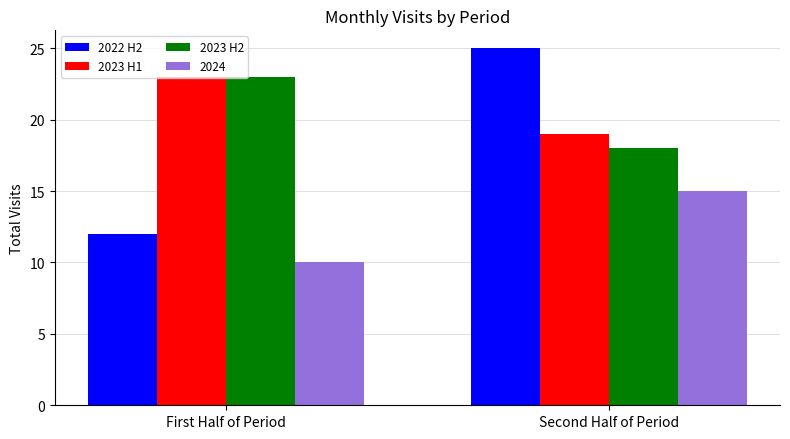

What is the difference between the maximum and minimum values in the 2022 H2 series?

13